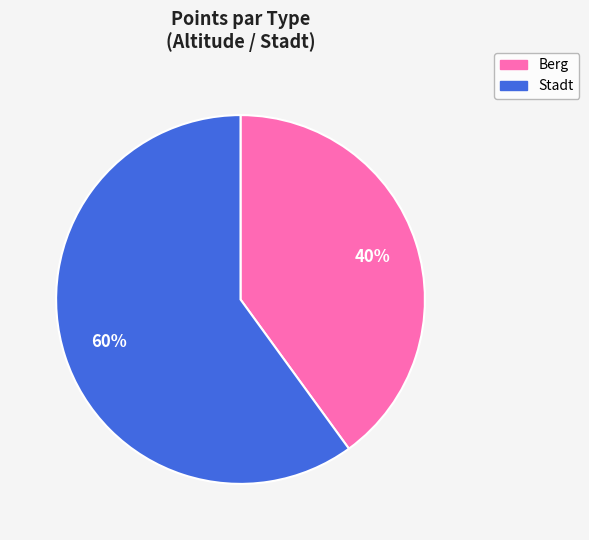

How many slices are in this pie chart?

2